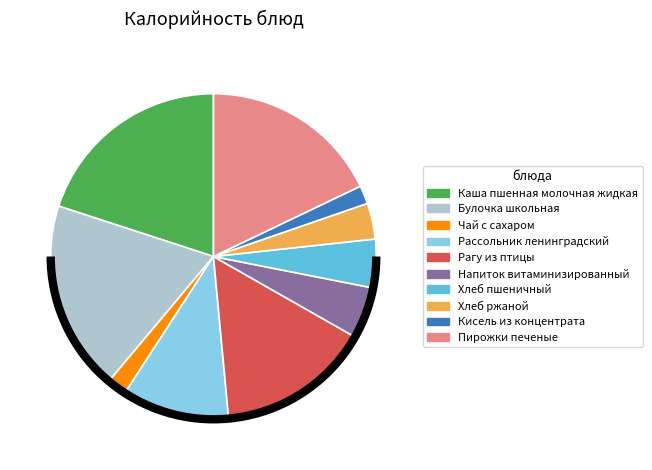

Which has a higher value, Чай с сахаром or Хлеб ржаной?

Хлеб ржаной